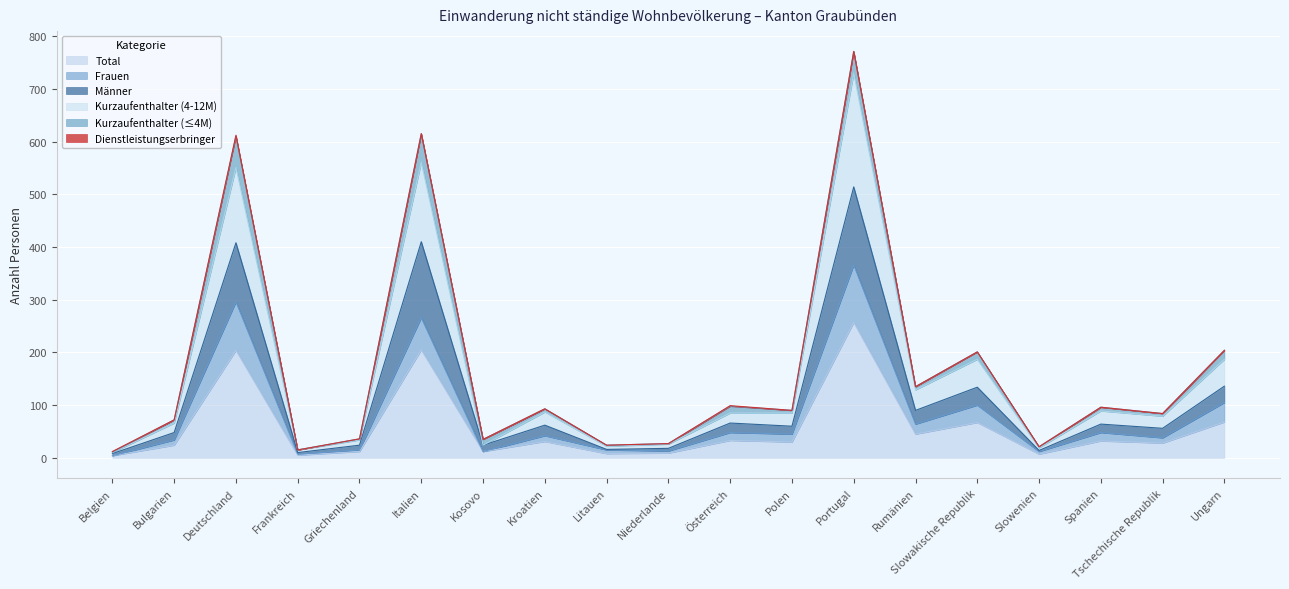

What is the difference between the highest and lowest values at Slowenien?

14